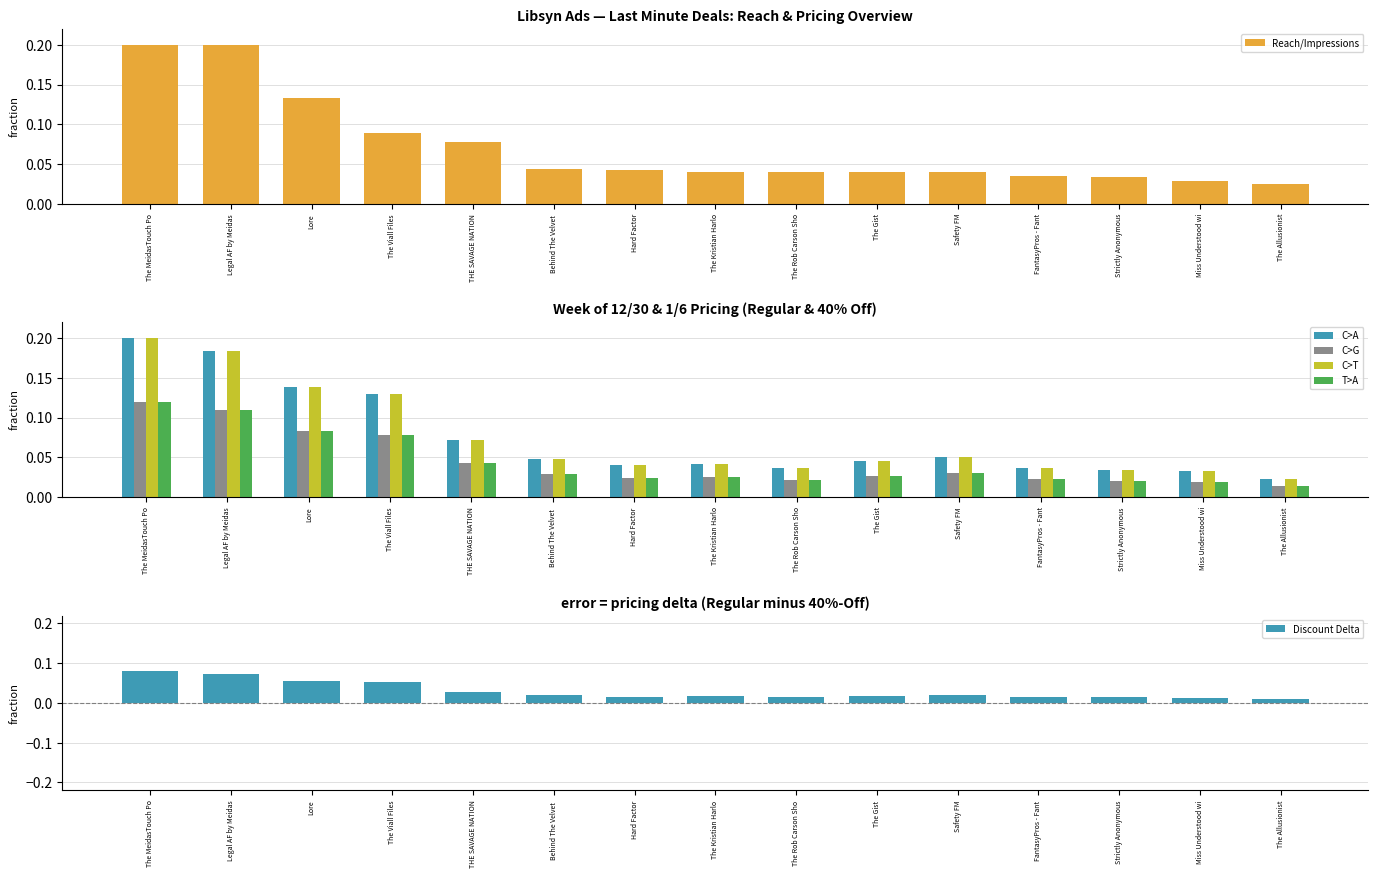

Are the bars horizontal?

No